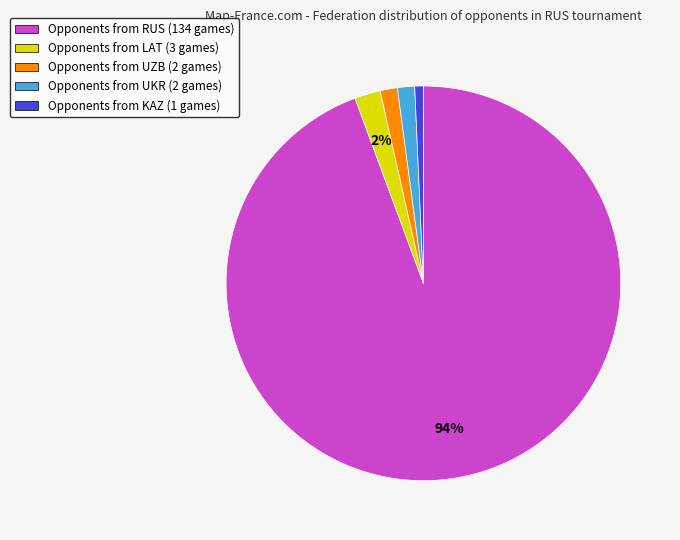

Is there a majority slice in this chart?

Yes